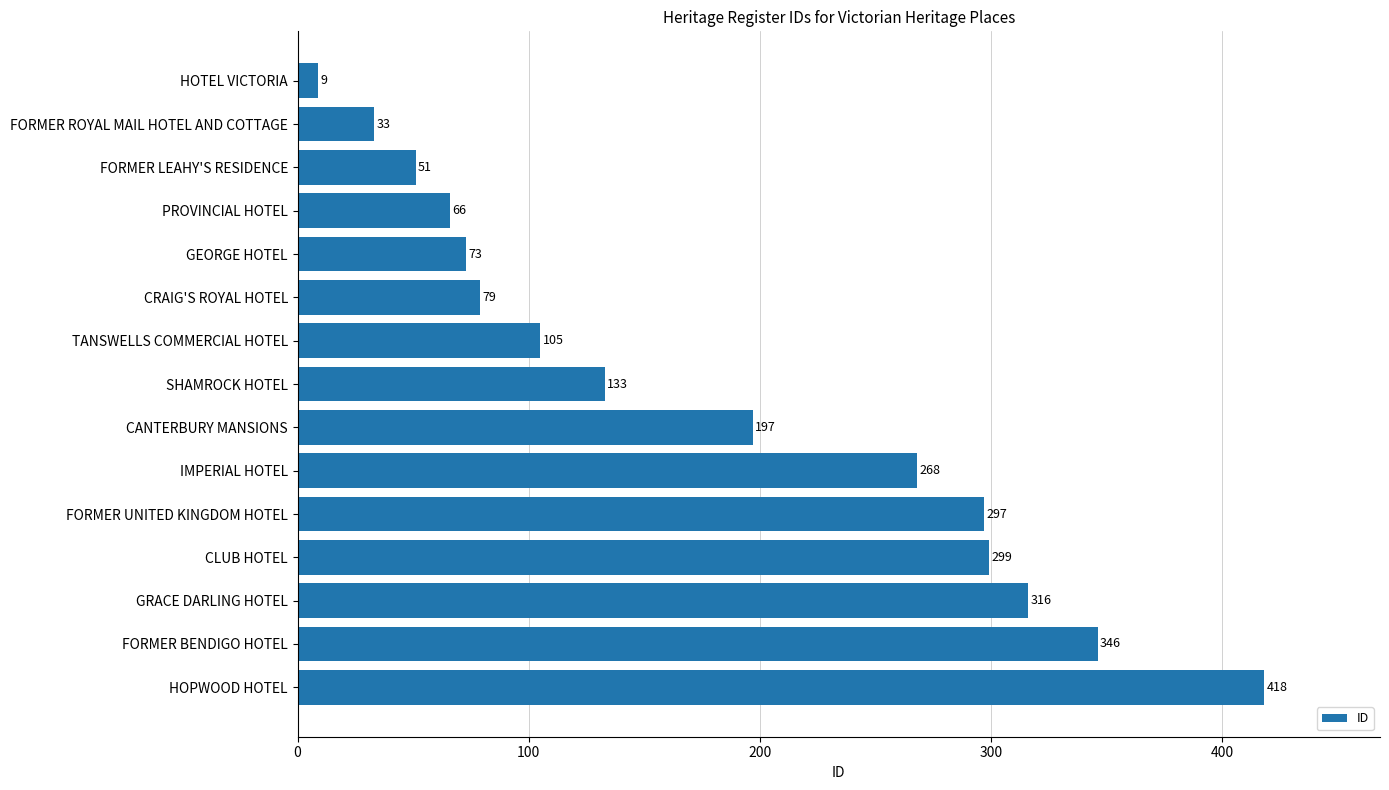

What is the smallest value displayed?

9